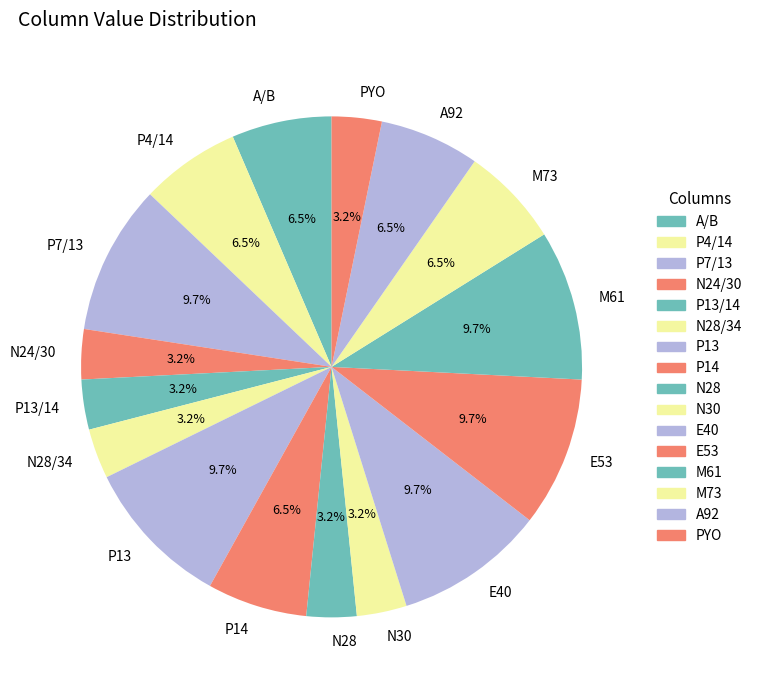

Is there a majority slice in this chart?

No